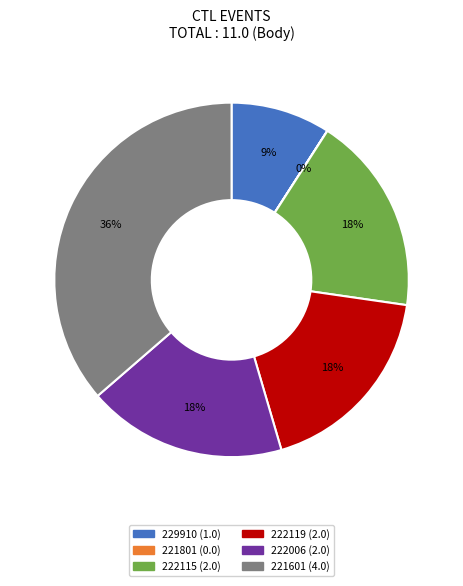

Which category has the biggest portion of the pie?

221601